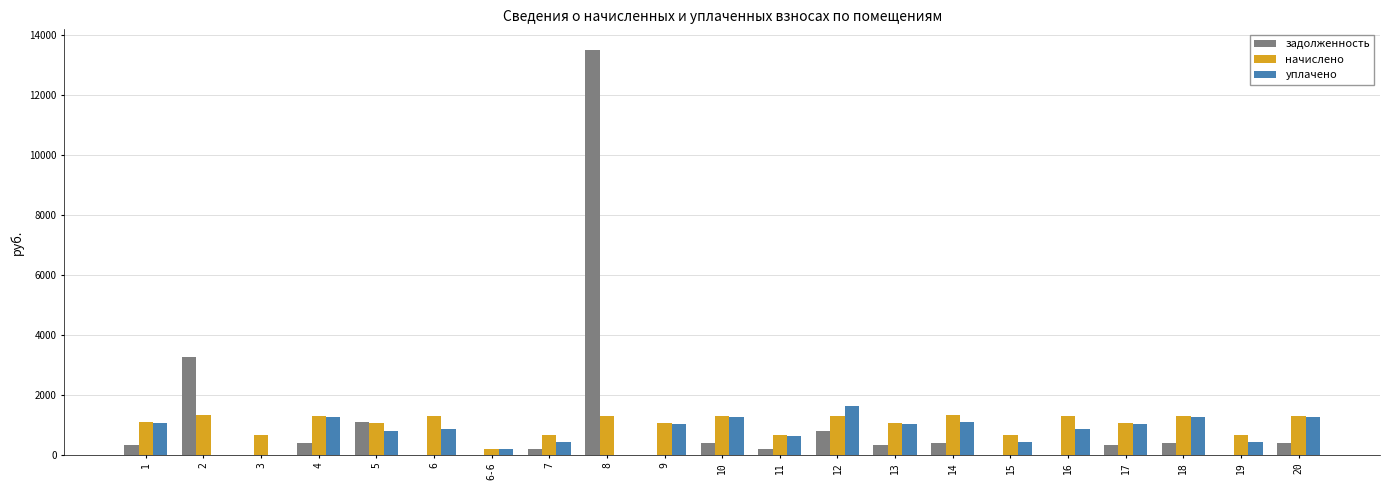

What are all the series names shown in the legend?

задолженность, начислено, уплачено